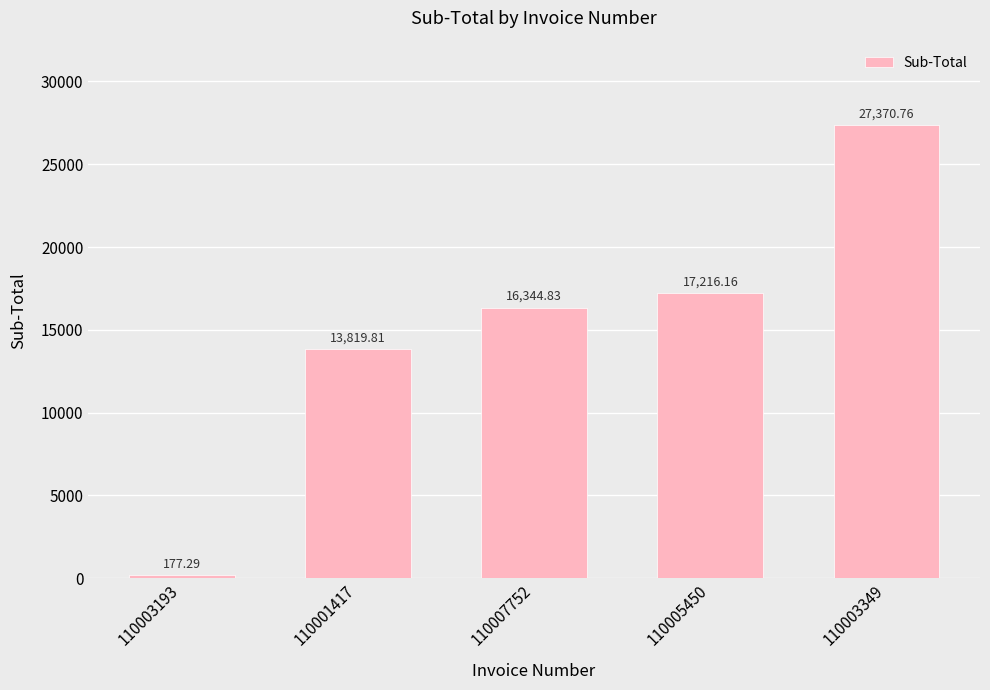

What is the difference between the maximum and minimum values?

27193.5